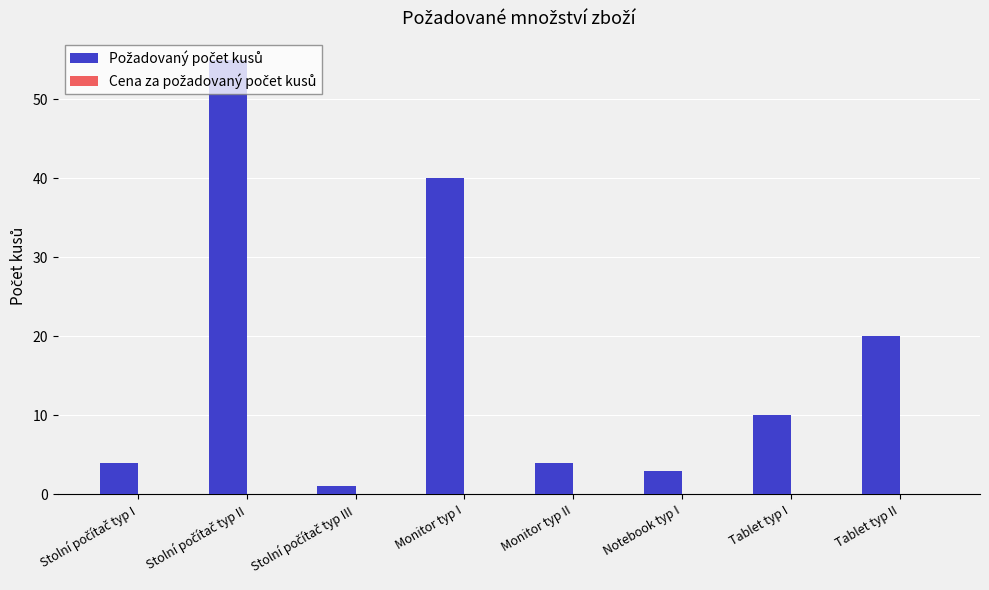

Are the bars horizontal?

No